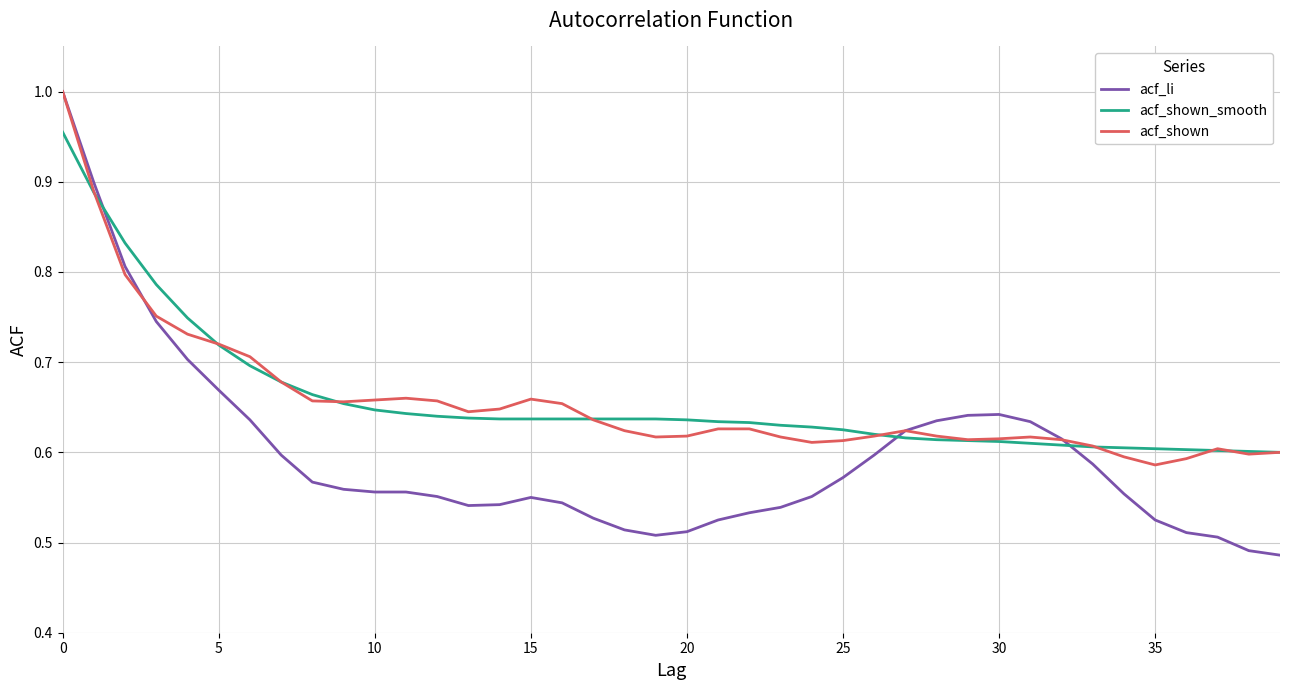

True or false: acf_shown_smooth and acf_li cross at least once.

True